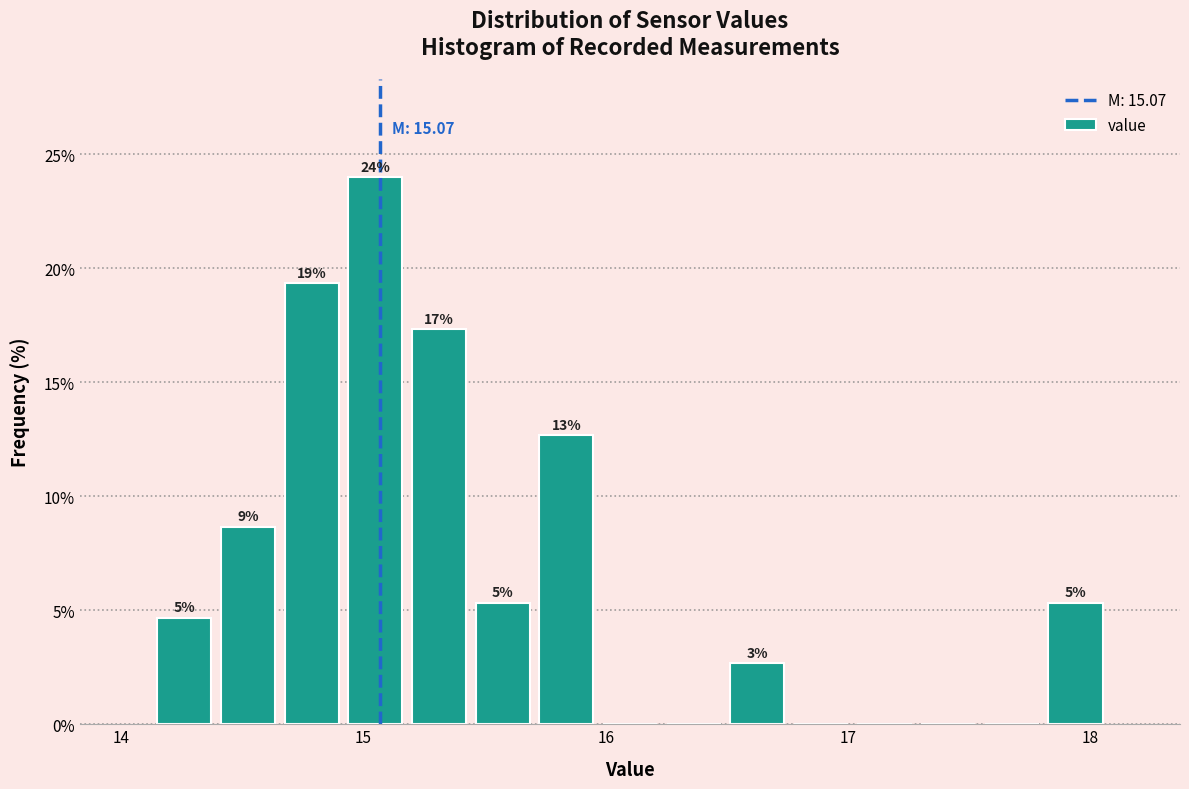

Read against the x-axis, roughly where is the centre of the tallest bar?

15.0